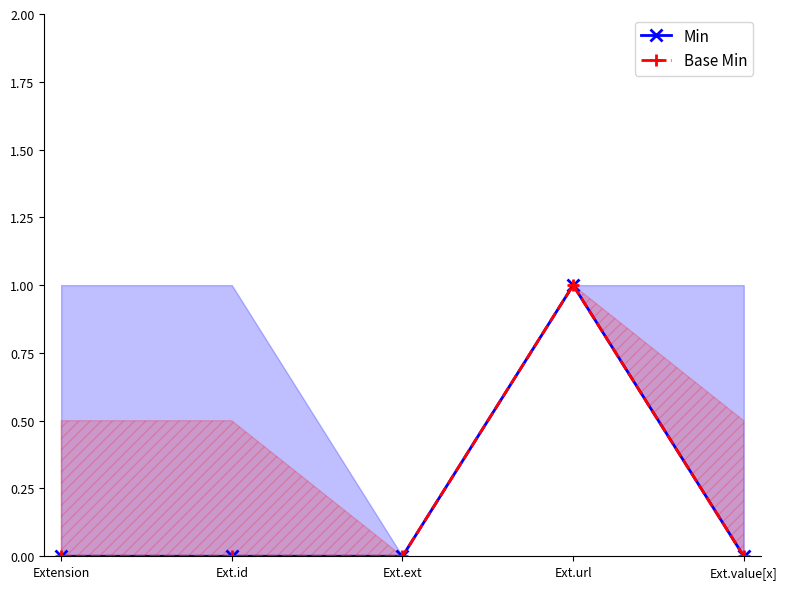

Reading left to right, what are all the values shown in this chart?

Min: 0	0	0	1	0
Base Min: 0	0	0	1	0